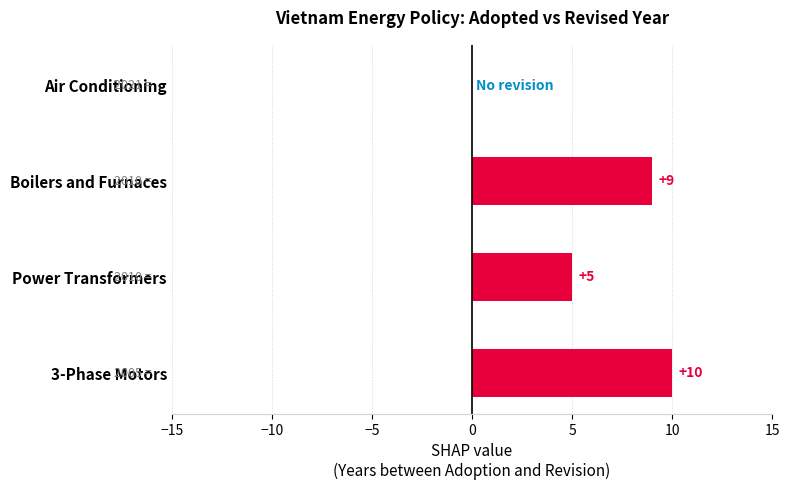

Which category has the highest value across all series?

3-Phase Motors